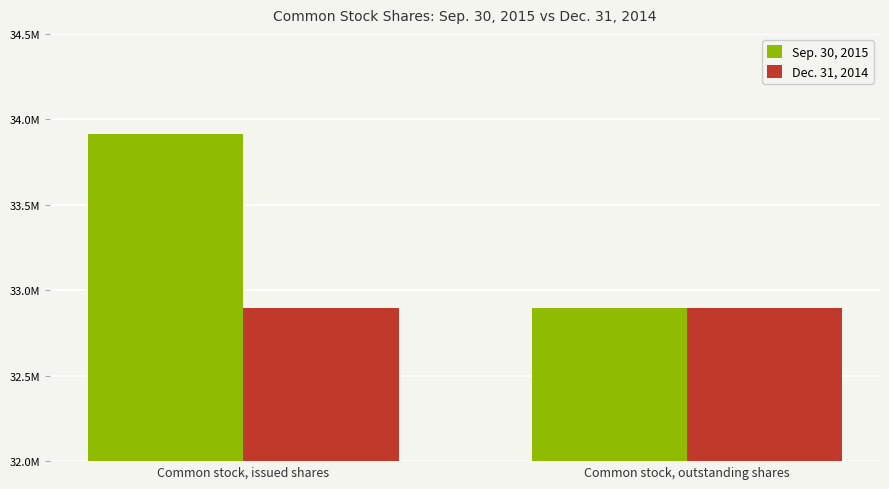

Does the chart contain stacked bars?

No